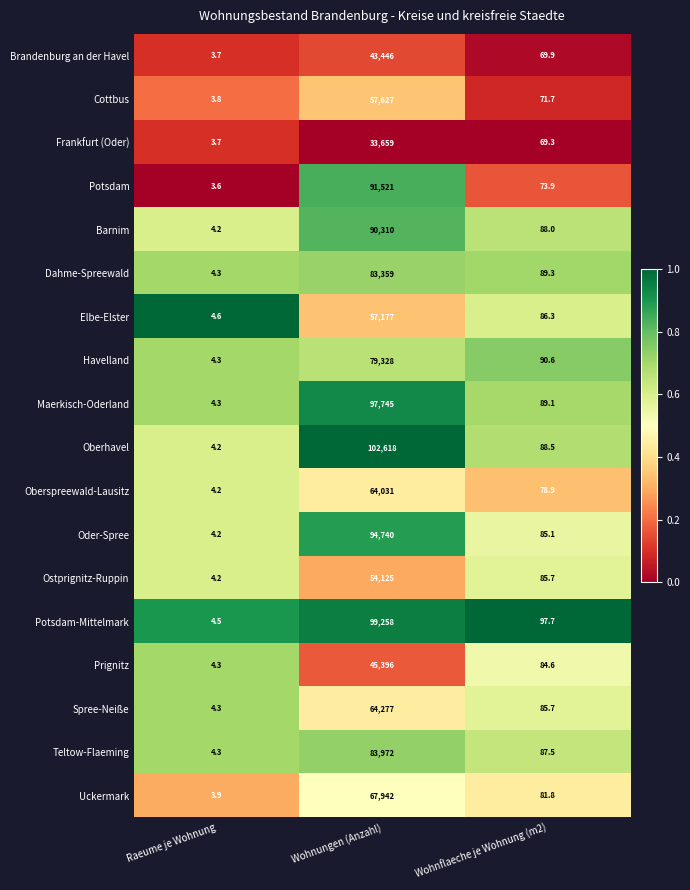

The Dahme-Spreewald series shows 5.7 at Raeume je Wohnung. True or false?

False